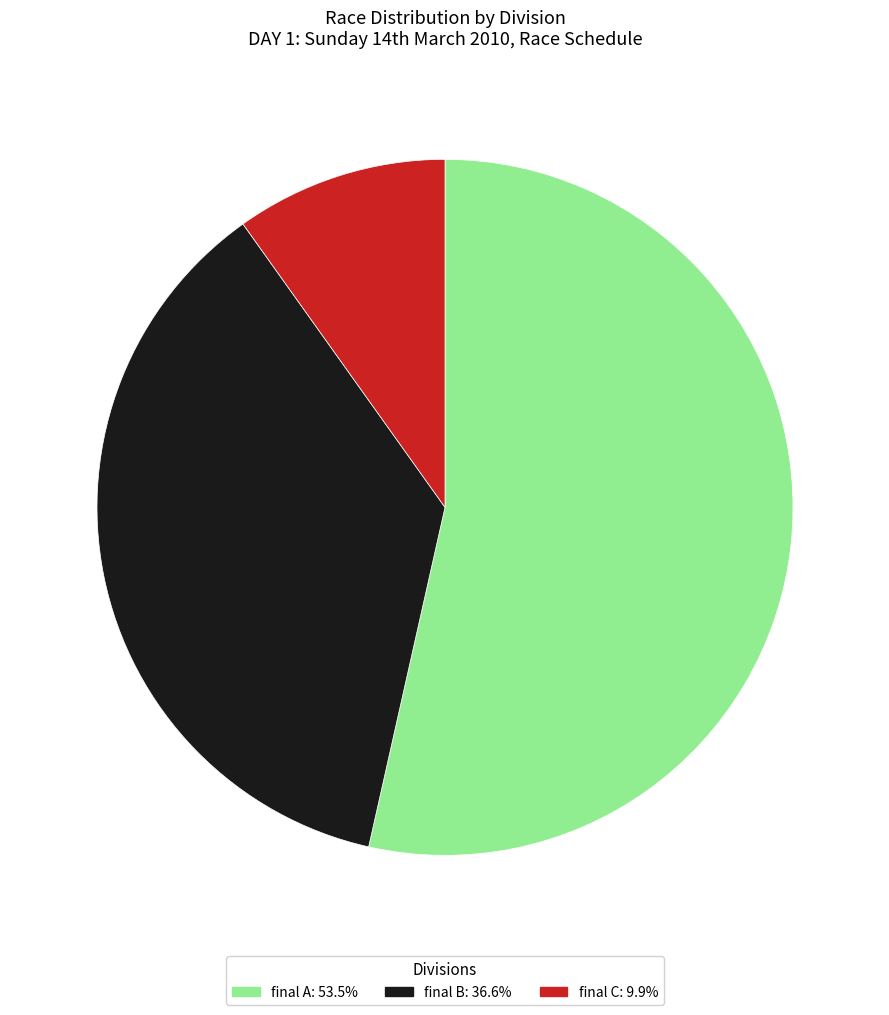

Is there any slice that represents more than half of the pie?

Yes